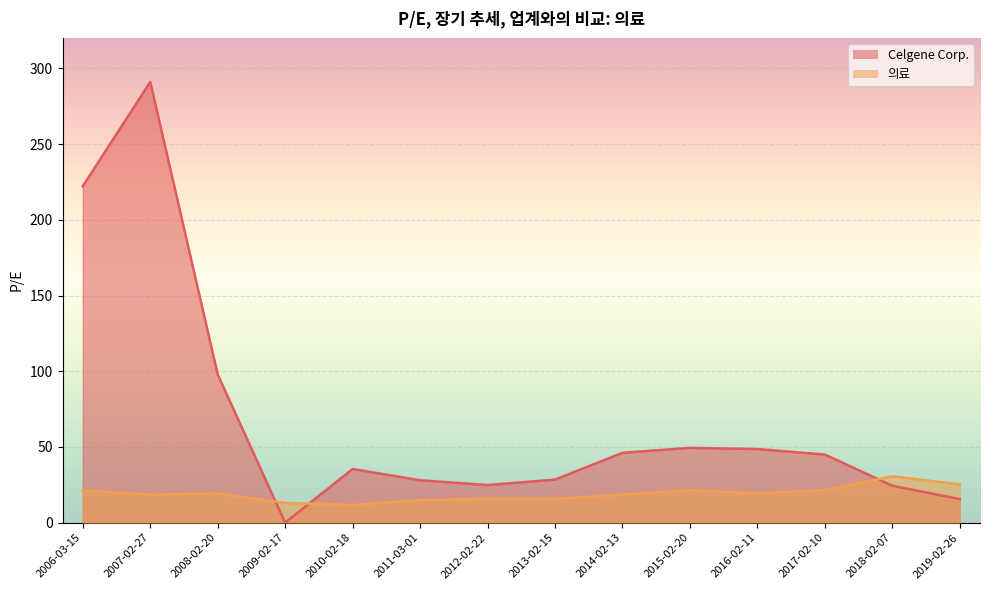

Is it true that Celgene Corp. equals 35.5 at 2010-02-18?

True